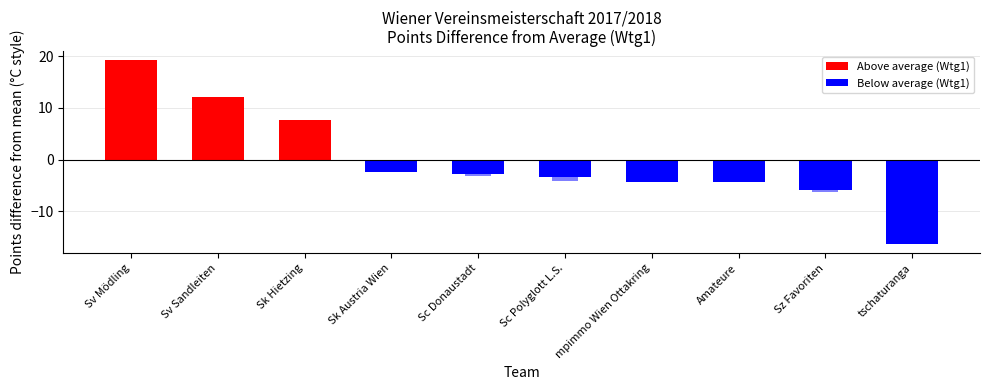

How many groups of bars are there?

10